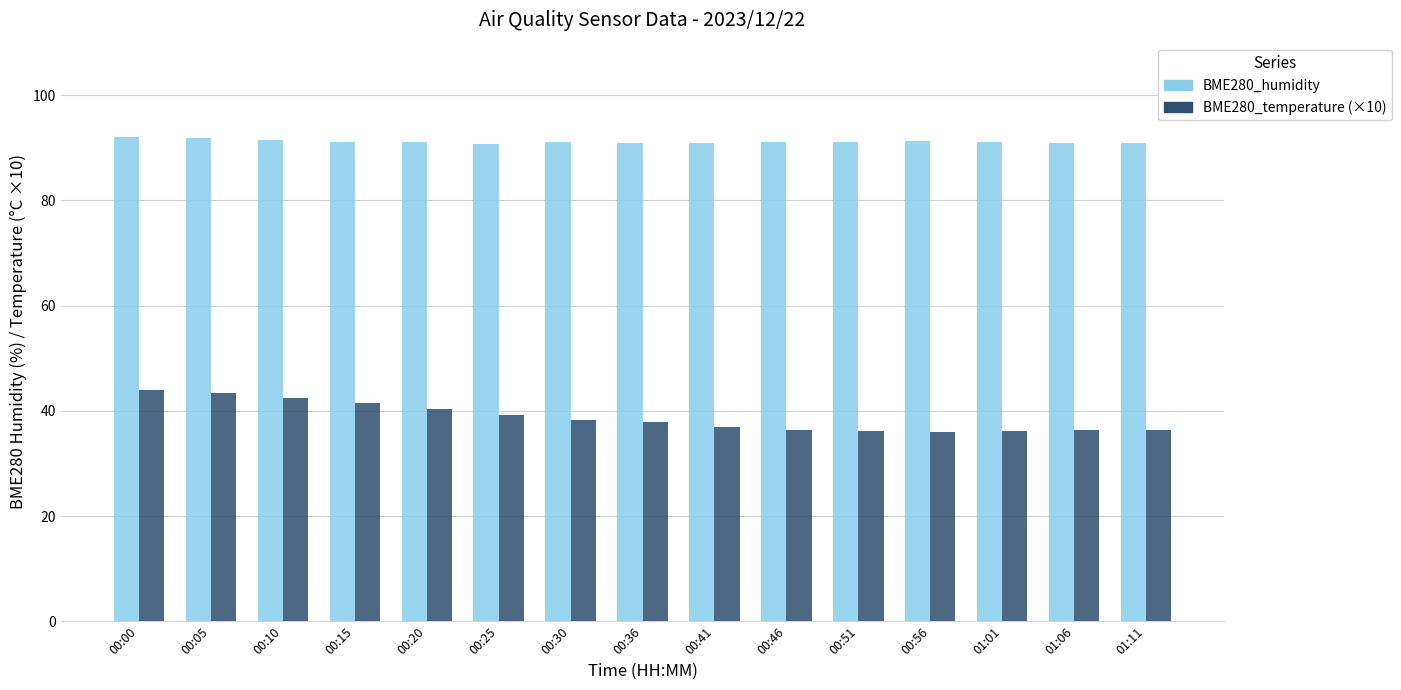

How many bars are there in each group?

2